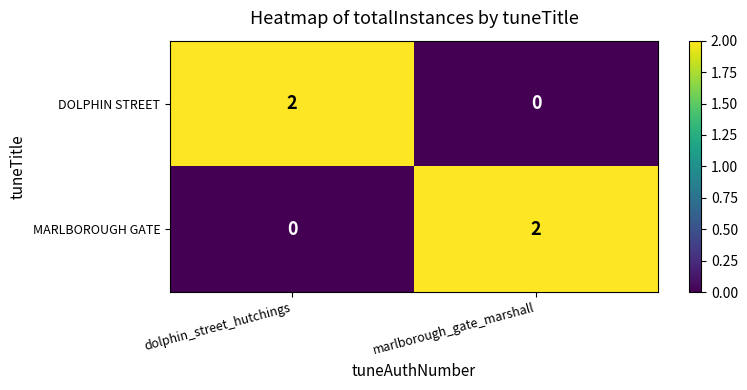

At dolphin_street_hutchings, list the series in order from largest to smallest.

DOLPHIN STREET, MARLBOROUGH GATE